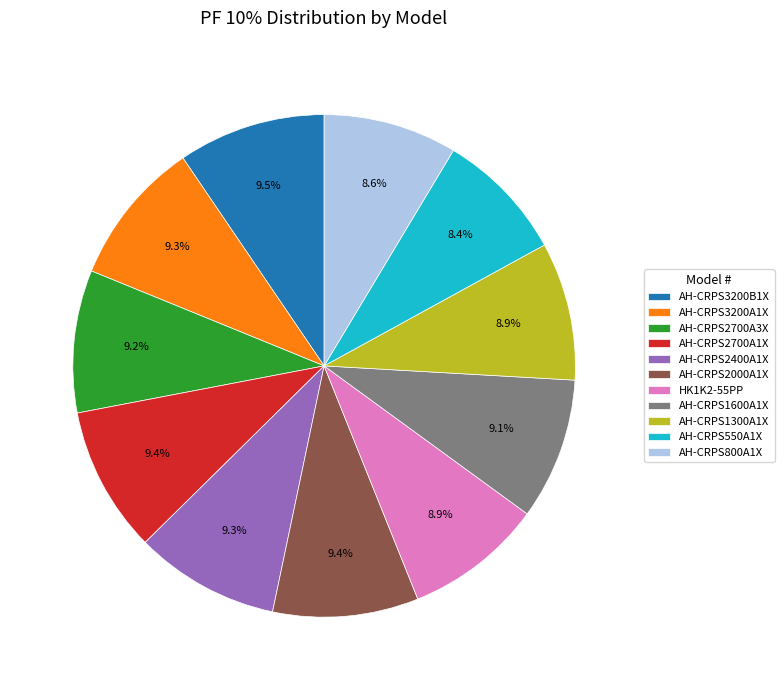

Between AH-CRPS550A1X and AH-CRPS2000A1X, which is larger?

AH-CRPS2000A1X